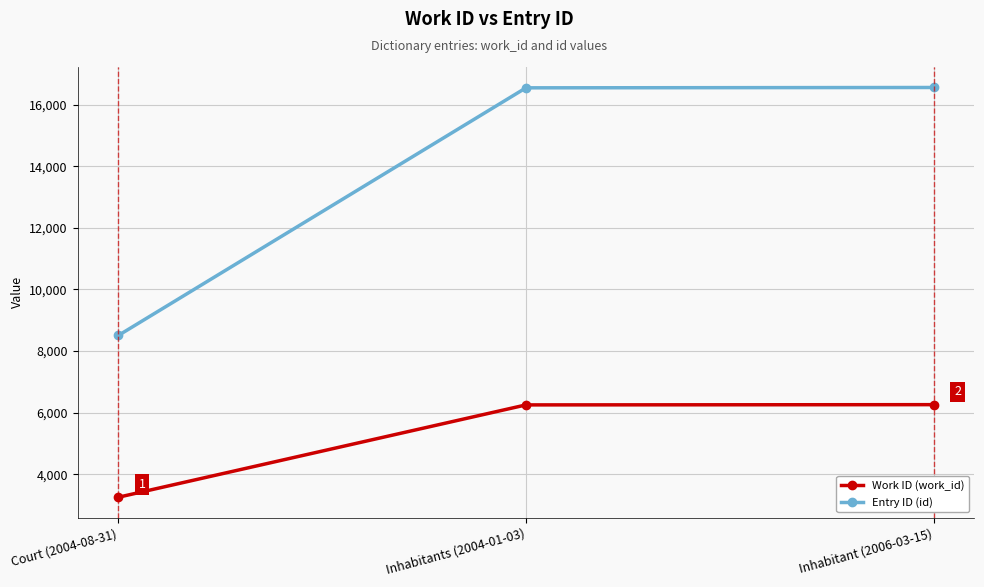

What is the difference between the Entry ID (id) values at Inhabitant (2006-03-15) and Inhabitants (2004-01-03)?

11